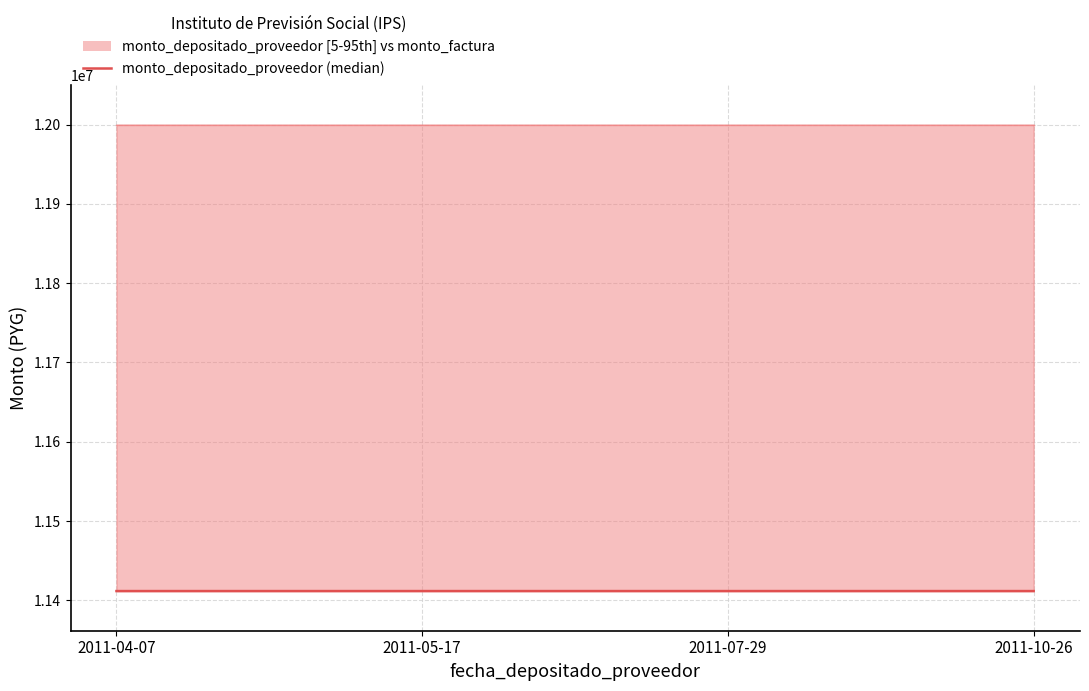

True or false: monto_factura and monto_depositado_proveedor cross at least once.

False